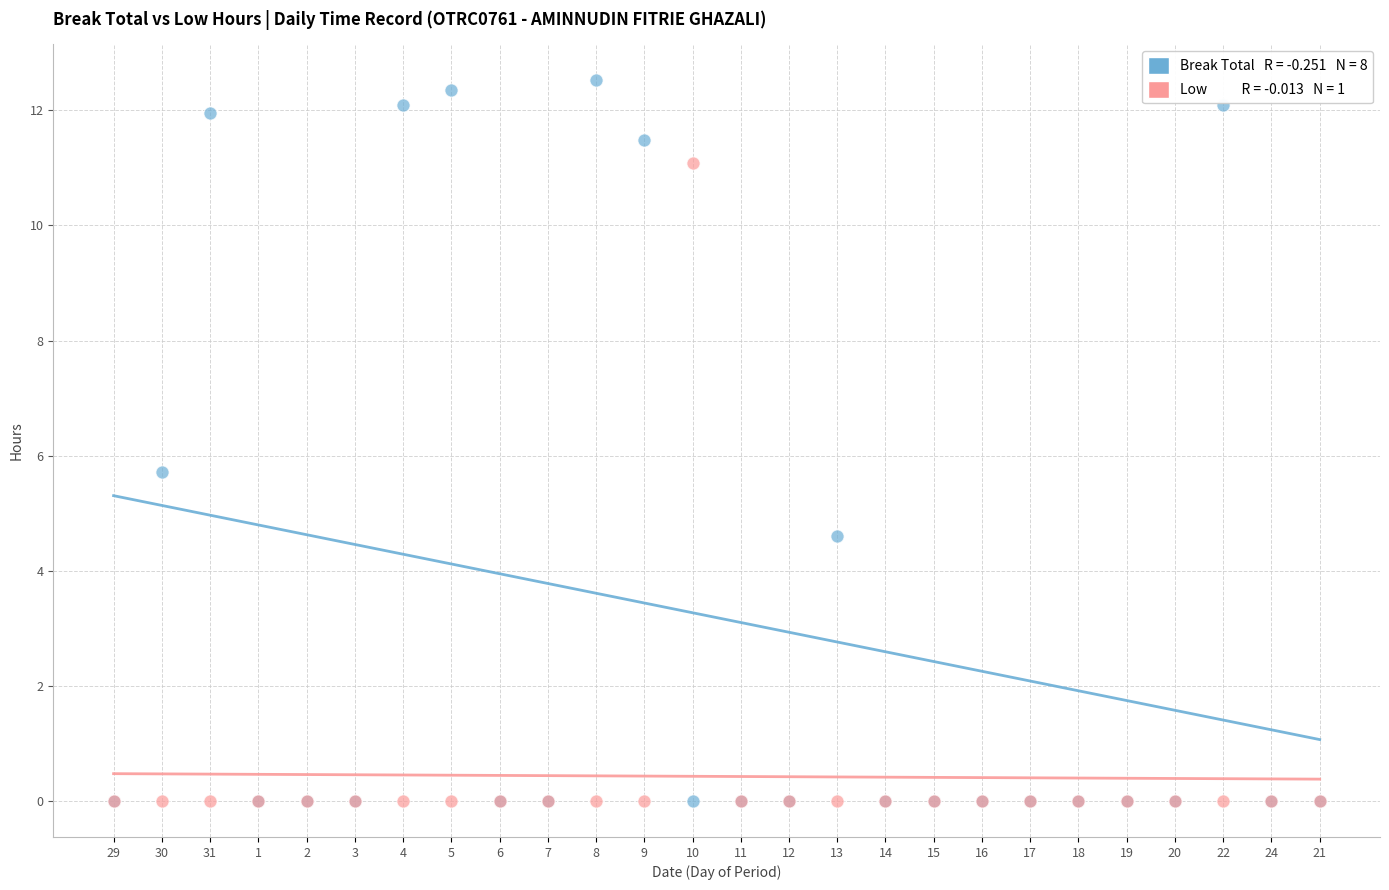

Across all series, what Y value is closest to 6?

5.7